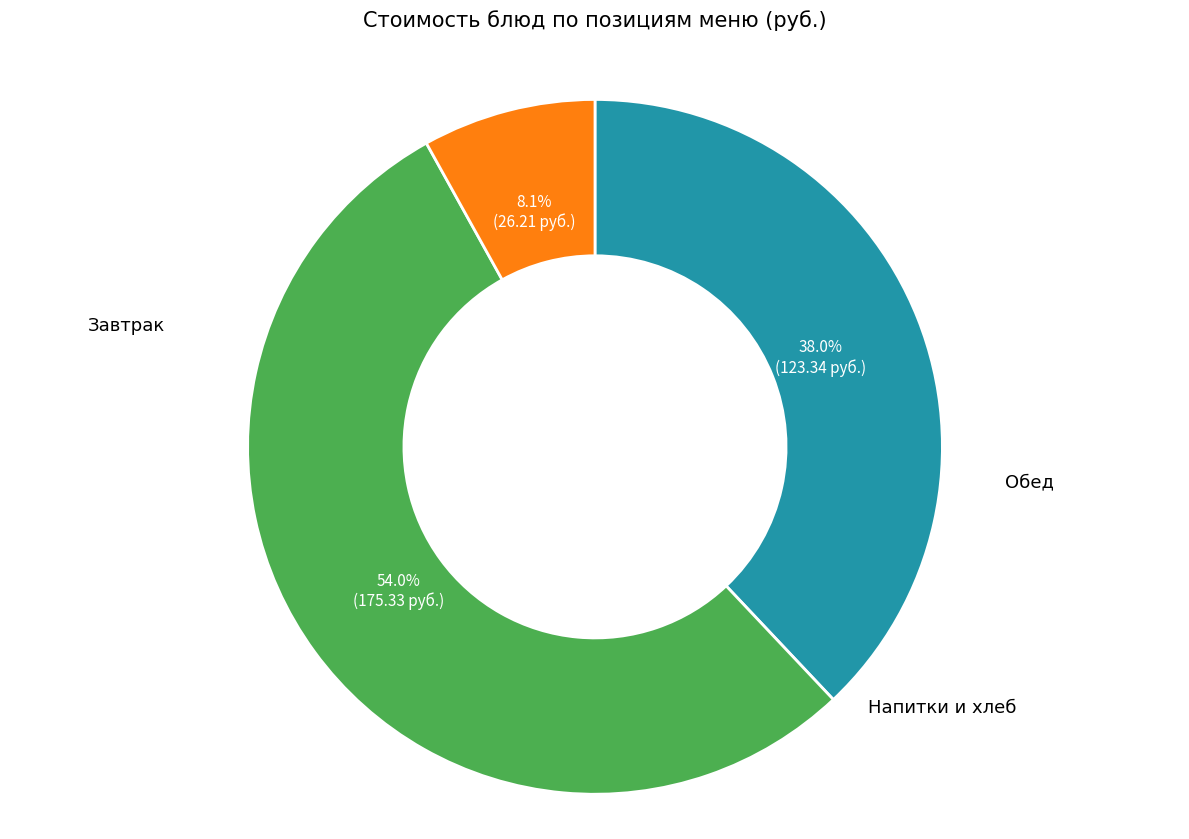

To the nearest percent, what is the average slice percentage?

33%